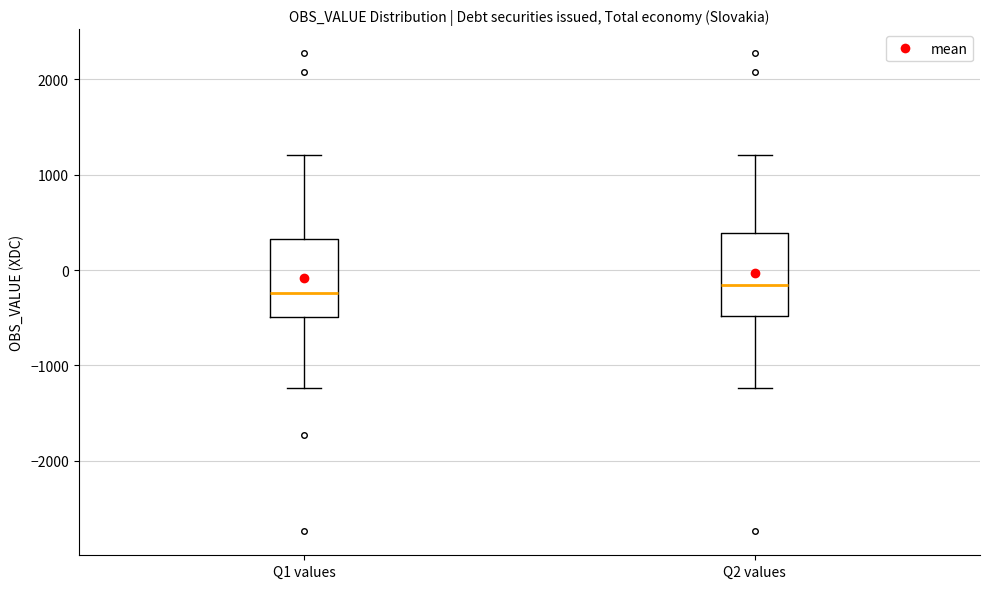

Reading left to right, read every box against the y-axis: the position of its median line, the range the box covers, and the ends of its whiskers. The values are not printed on the chart, so give them approximately, as read against the axis.

Q1 values: median -200, box -500 to 300, whiskers -1200 to 1200
Q2 values: median -200, box -500 to 400, whiskers -1200 to 1200